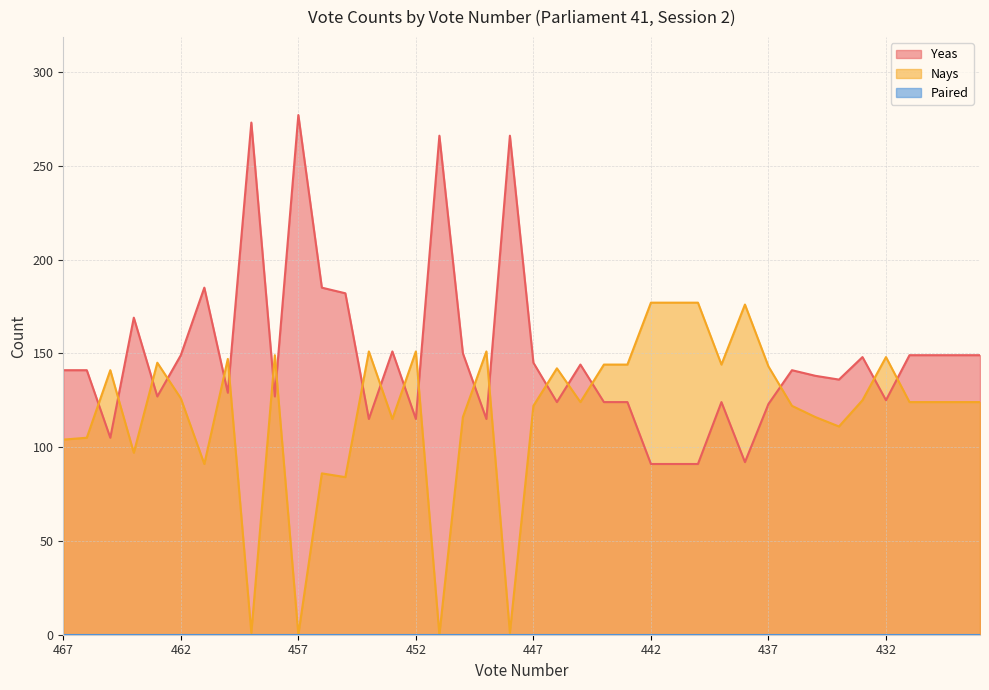

The value of Nays at 458 is 45. True or false?

False